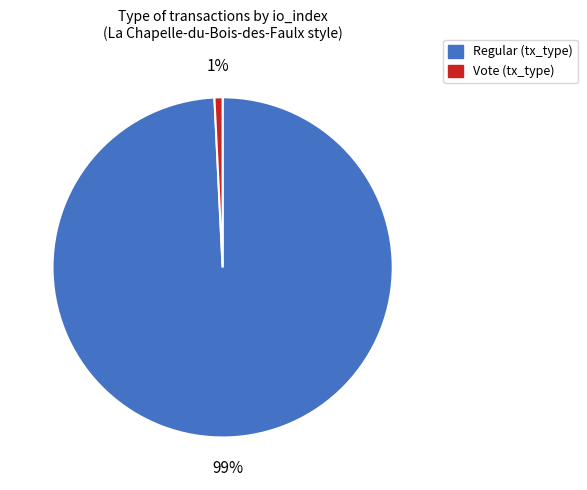

Is there a majority slice in this chart?

Yes